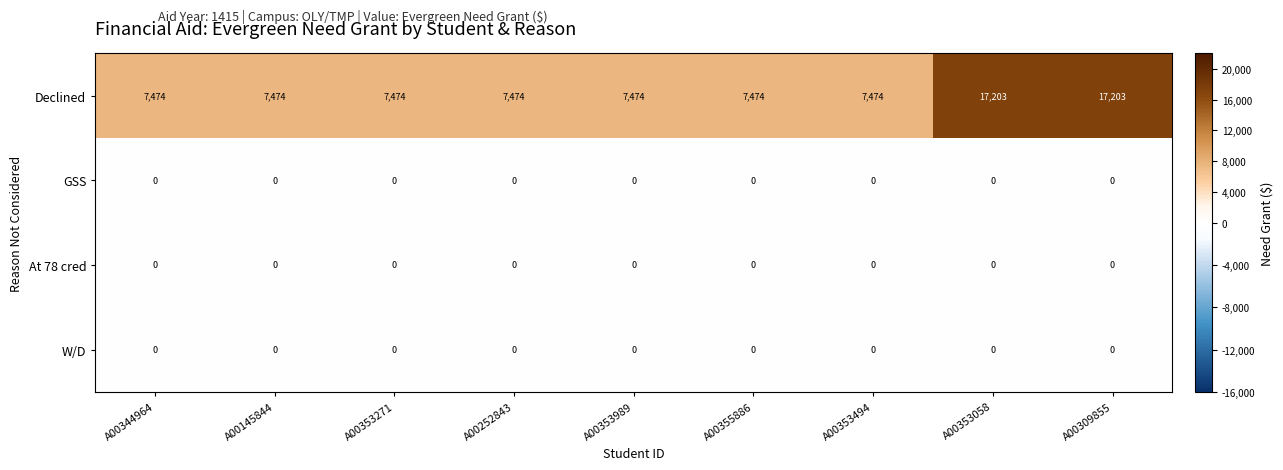

What is the difference between the Declined values at A00309855 and A00353494?

9729